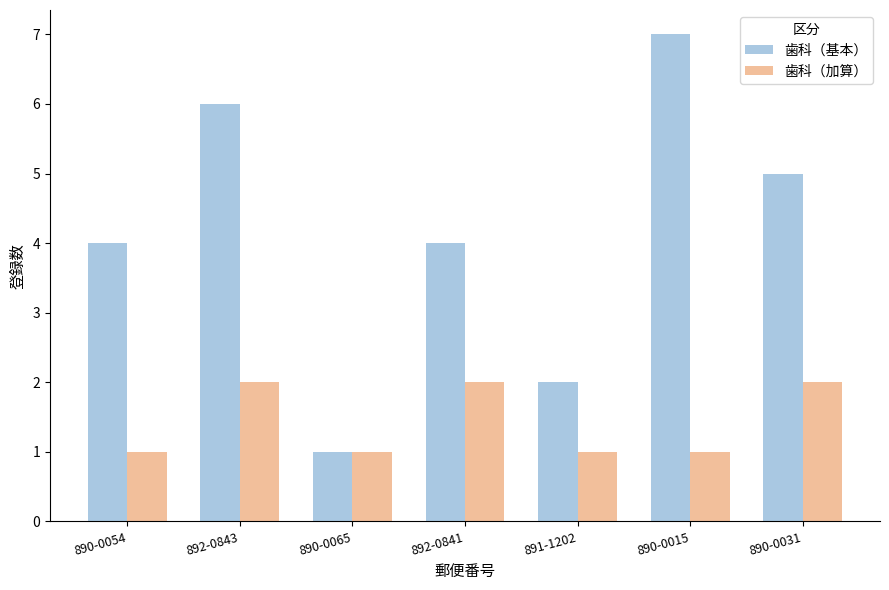

How many series are shown in this chart?

2